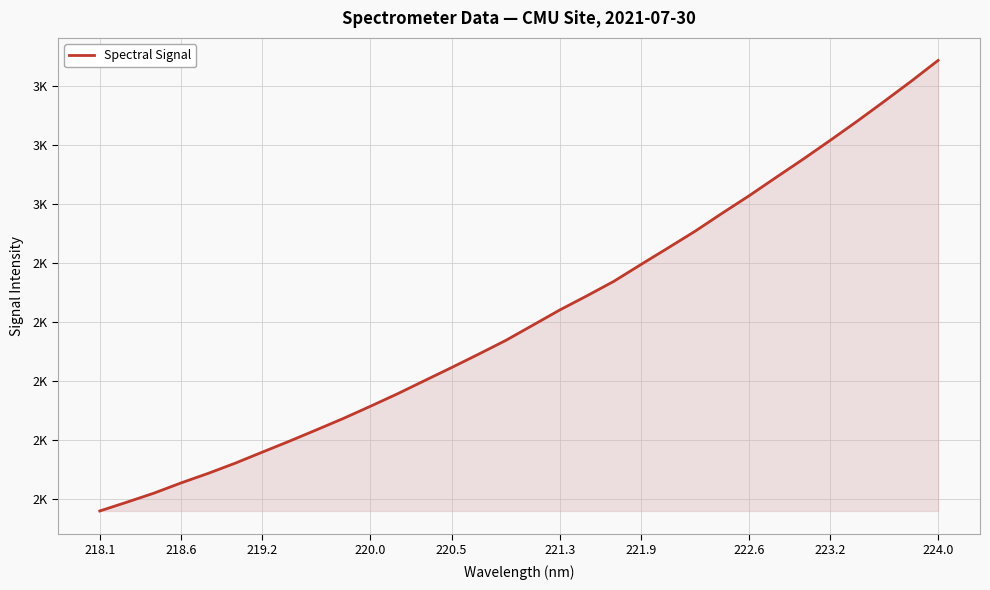

Does the chart have visible grid lines?

Yes